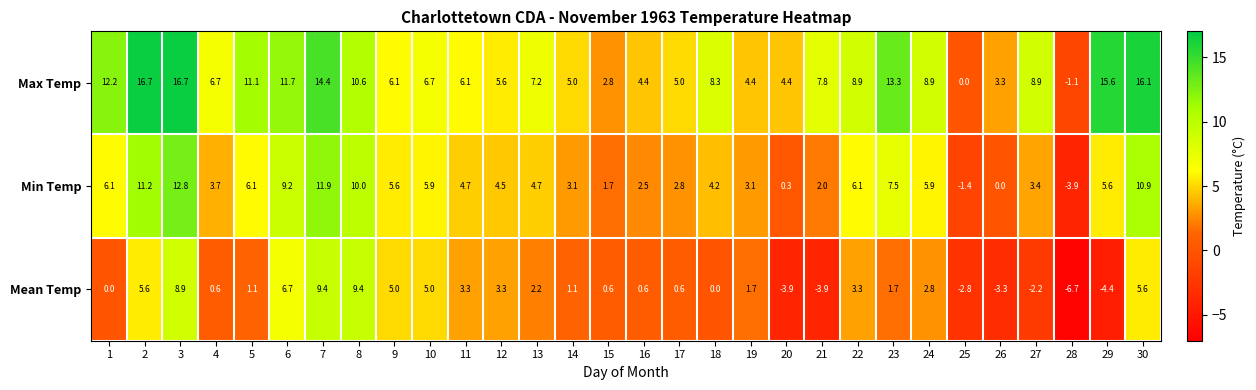

What is the smallest value displayed?

-6.7